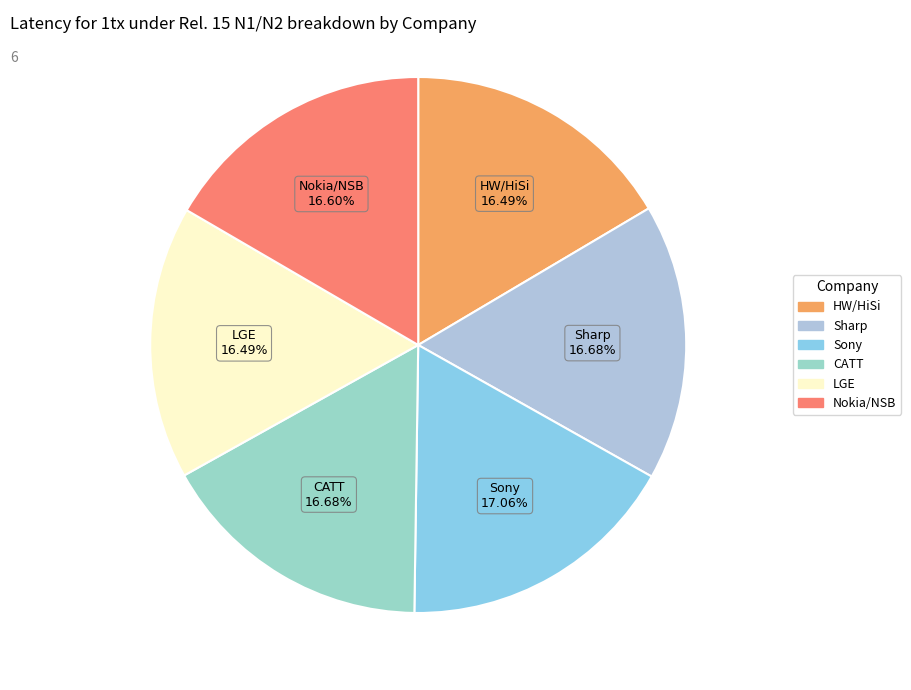

Does CATT account for over 50% of the chart?

No